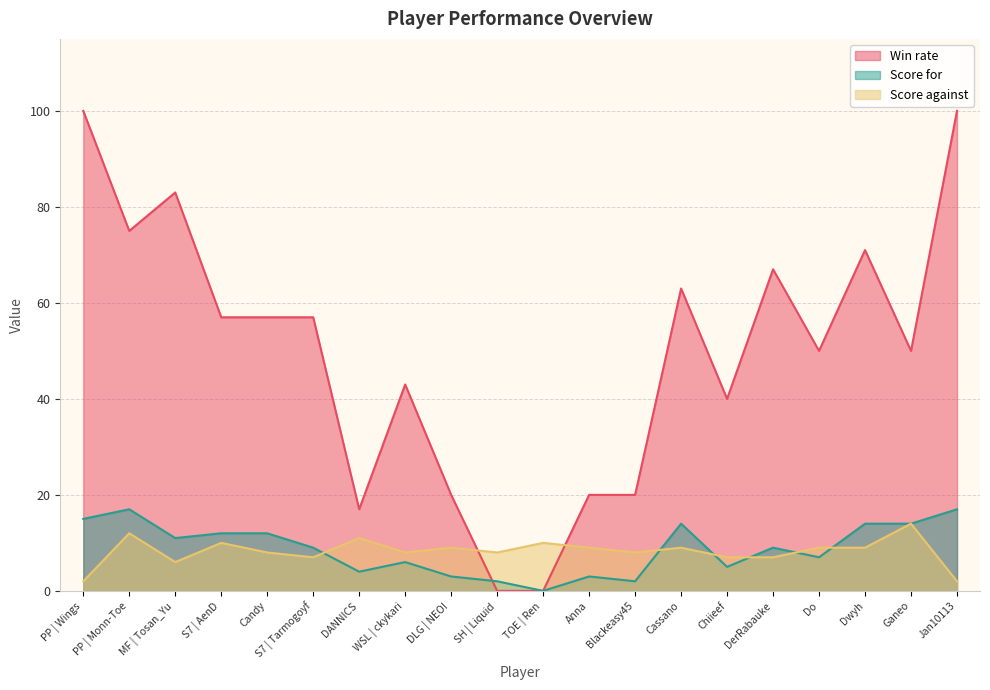

Where is Score for nearest to the value 8?

S7 | Tarmogoyf